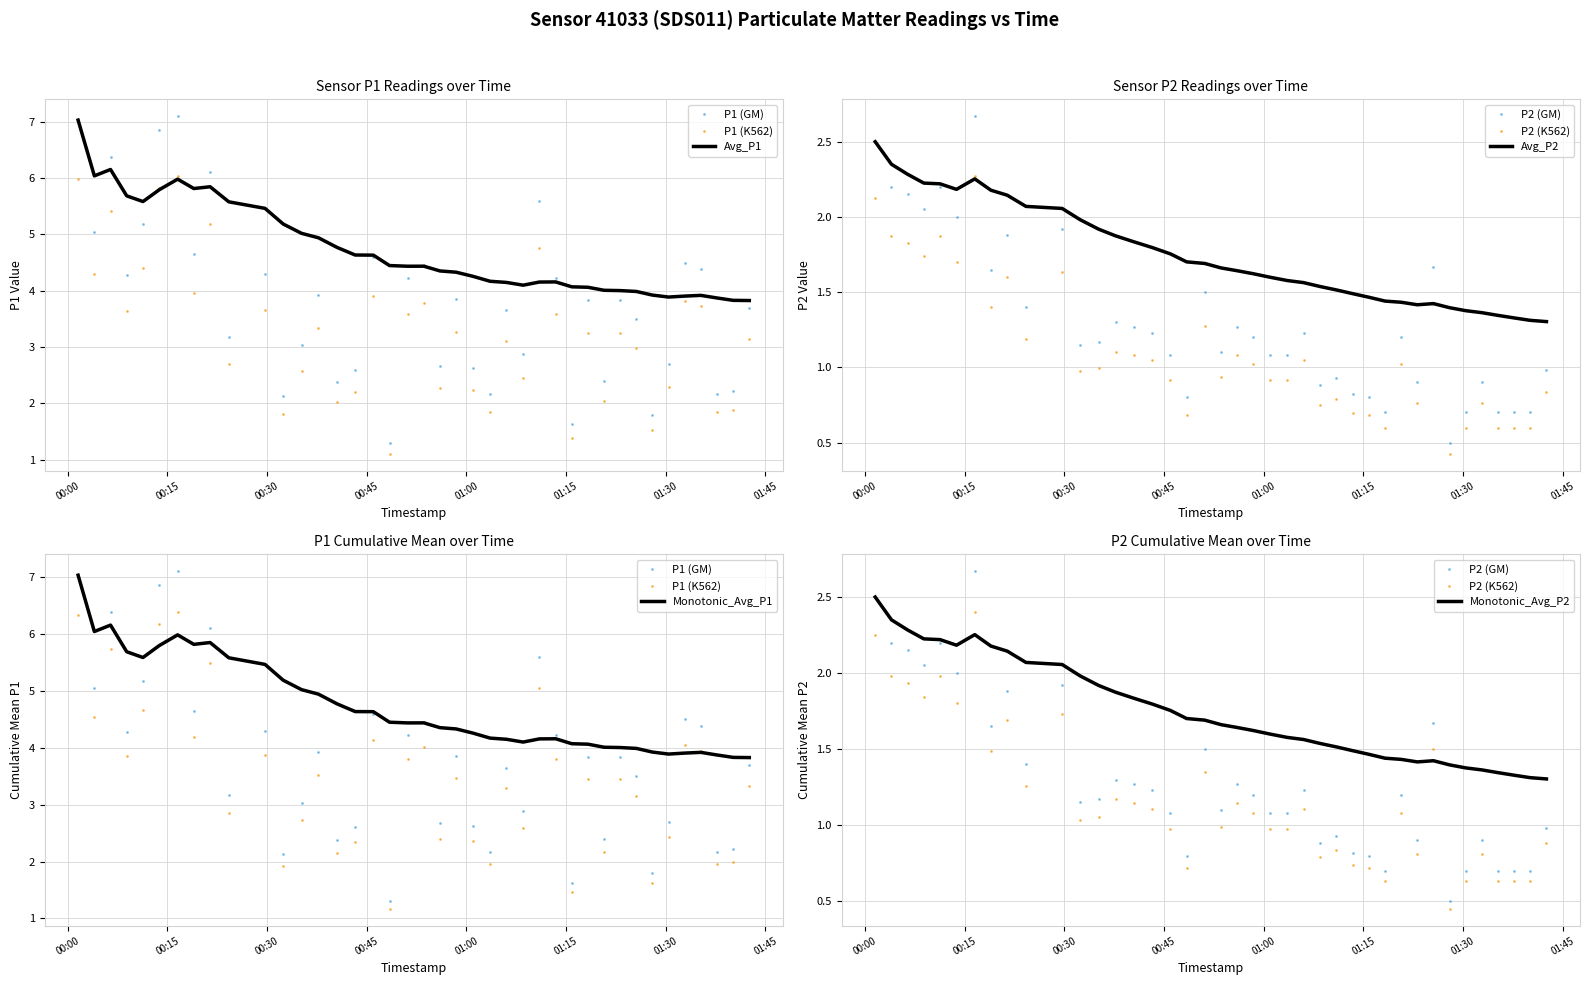

Is the value of P1 at 2022-12-29T01:13:25 greater than the value of P2 at 2022-12-29T01:27:59?

Yes